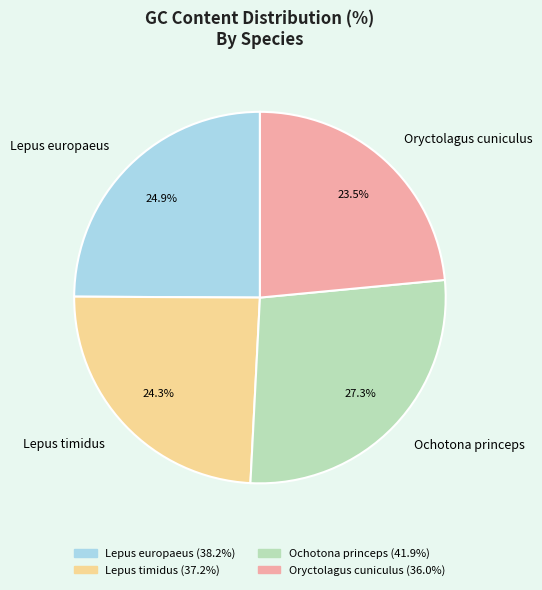

Combined, do Lepus europaeus and Ochotona princeps account for over 50%?

Yes